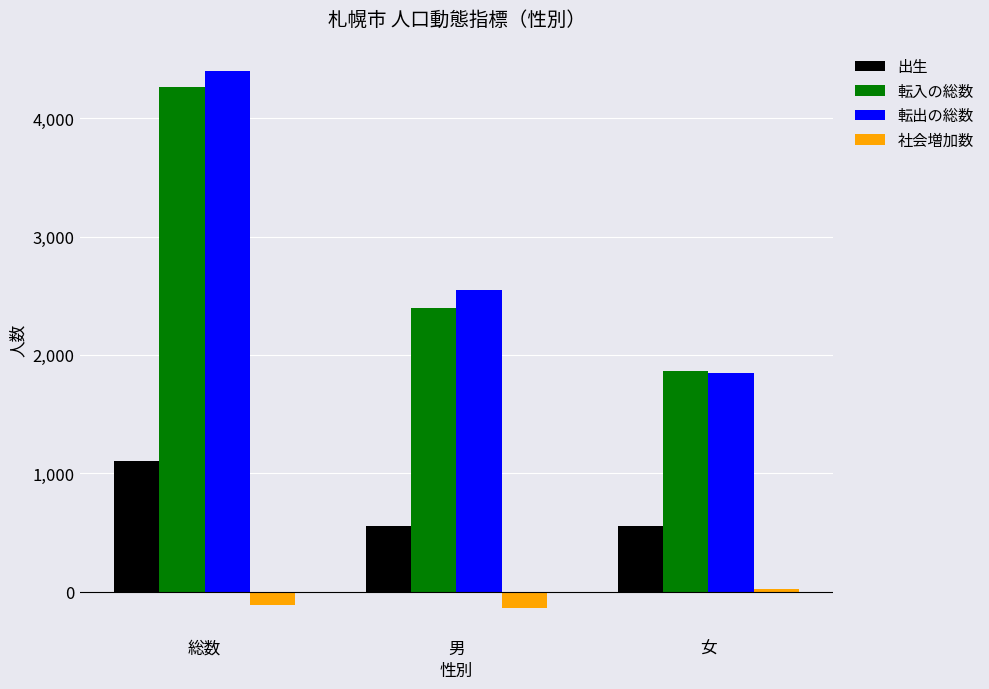

How many values in the 社会増加数 series are below -110?

1